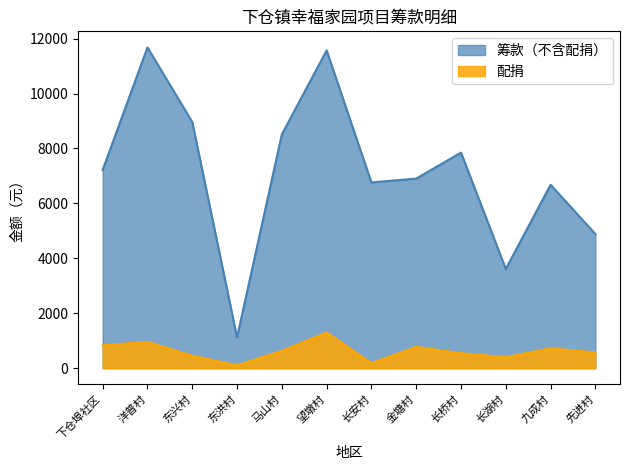

At which category does 筹款（不含配捐） reach its first local peak?

洋普村